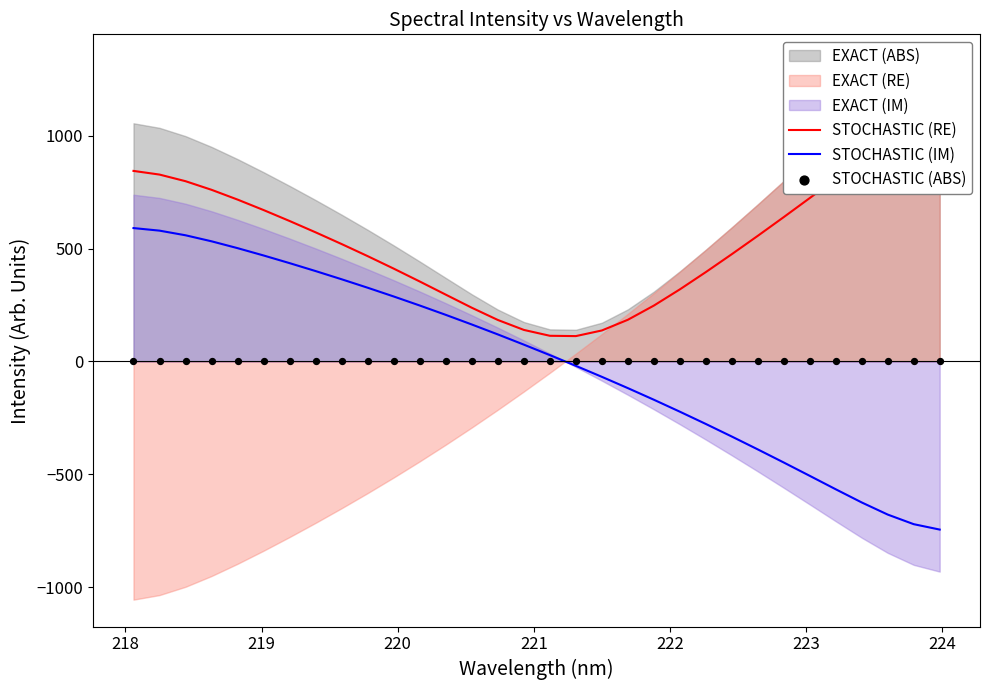

What is the highest value of the STOCHASTIC (IM) series?

591.0